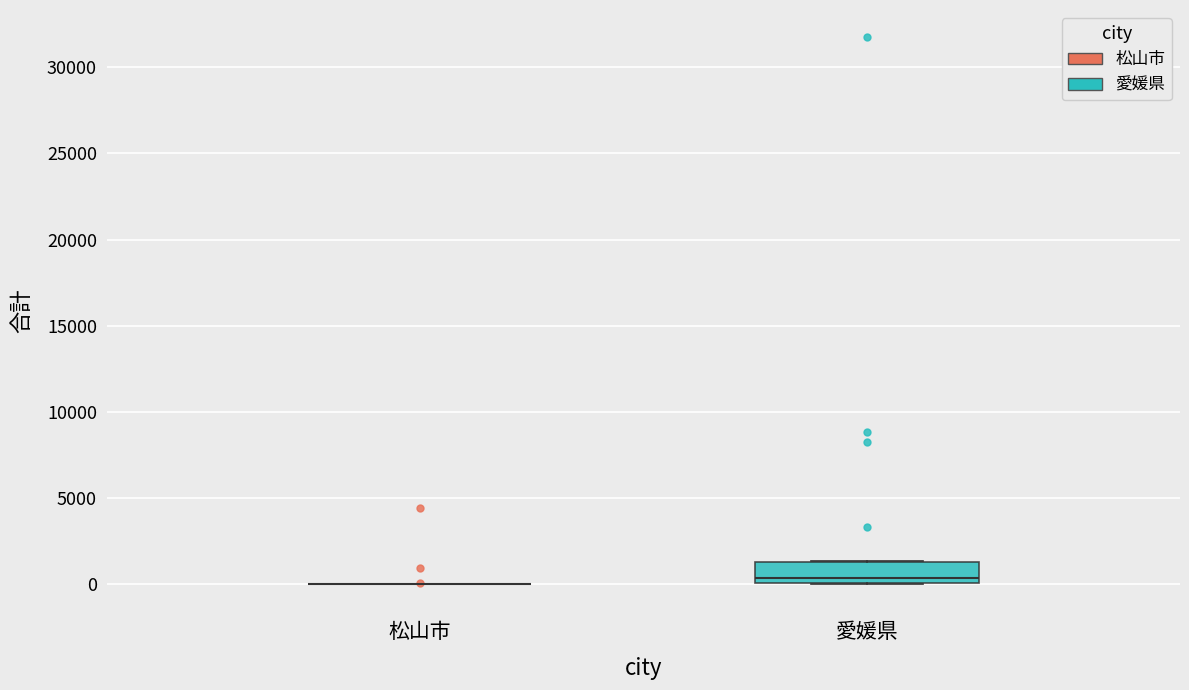

Reading left to right, transcribe this box plot: for each box, give where its median line is, the range the box spans, and where its two whiskers end, as read against the y-axis. The values are not printed on the chart, so give them approximately, as read against the axis.

松山市: box collapsed to a line at 0, whiskers 0 to 0
愛媛県: median 500, box 0 to 1500, whiskers 0 to 1500